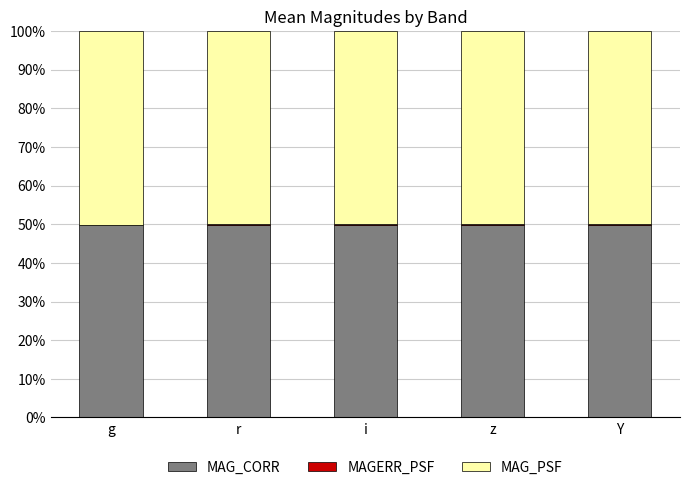

Are the bars horizontal?

No